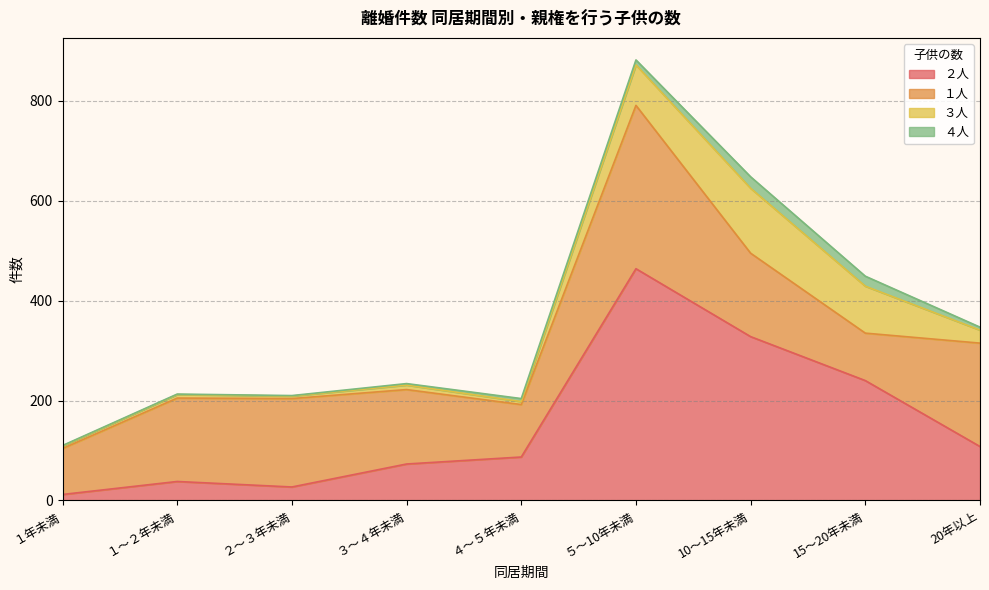

True or false: ４人 and １人 cross at least once.

False